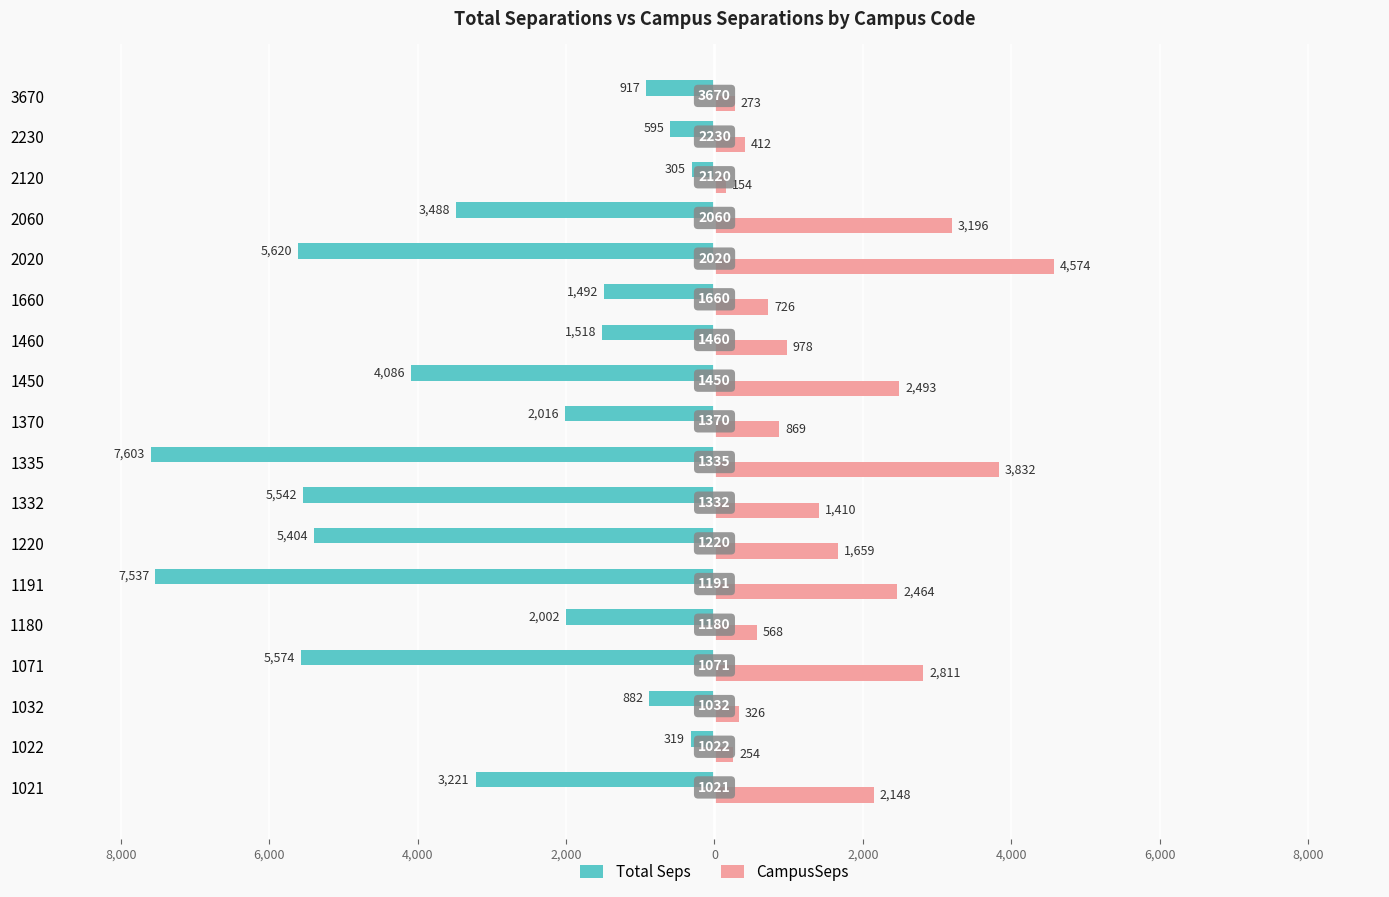

What are all the series names shown in the legend?

Total Seps, CampusSeps